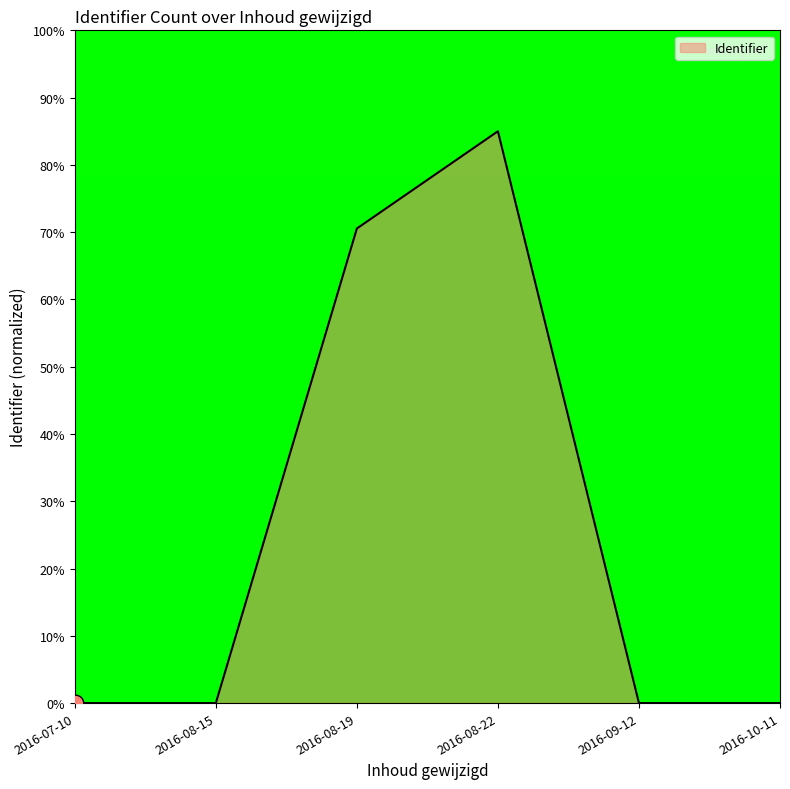

What position from the right is 2016-08-19?

4